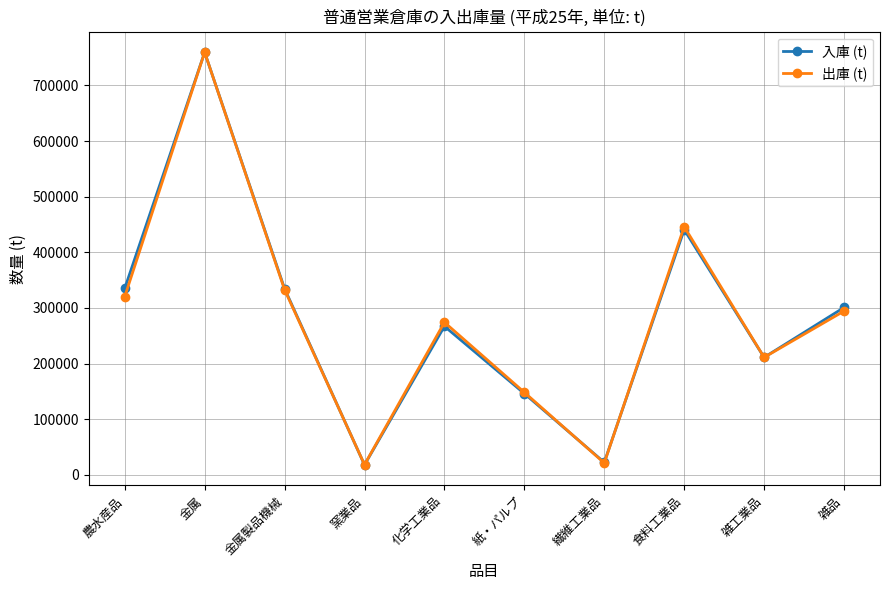

What are all the series names shown in the legend?

入庫 (t), 出庫 (t)